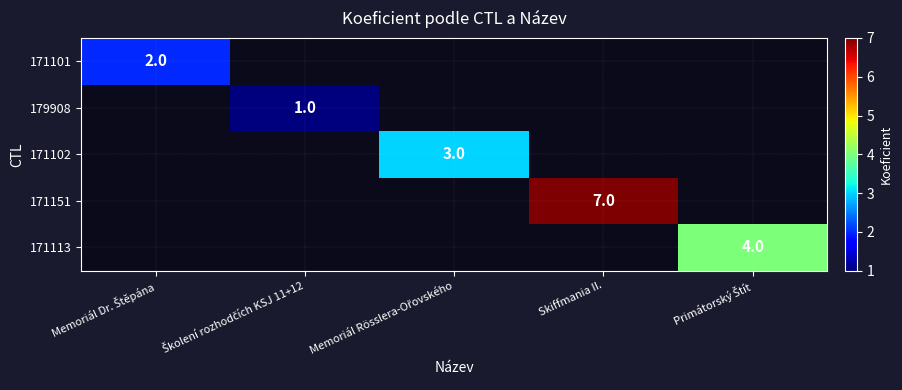

Rank the categories by 171113 value from lowest to highest.

Memoriál Dr. Štěpána, Školení rozhodčích KSJ 11+12, Memoriál Rösslera-Ořovského, Skiffmania II., Primátorský Štít